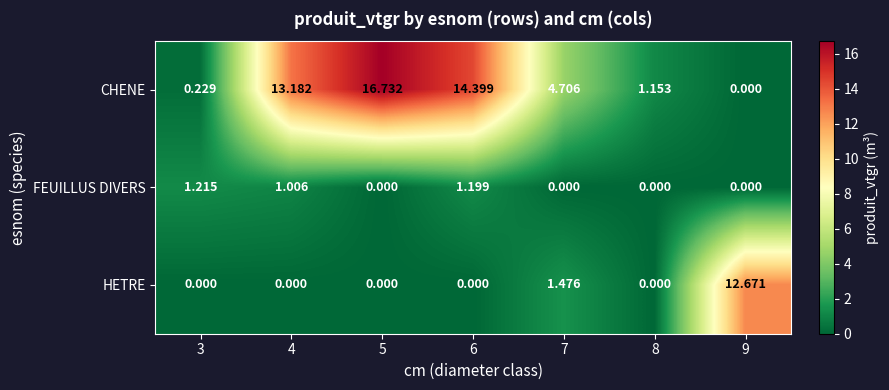

What is the total value across all series at 6?

15.6